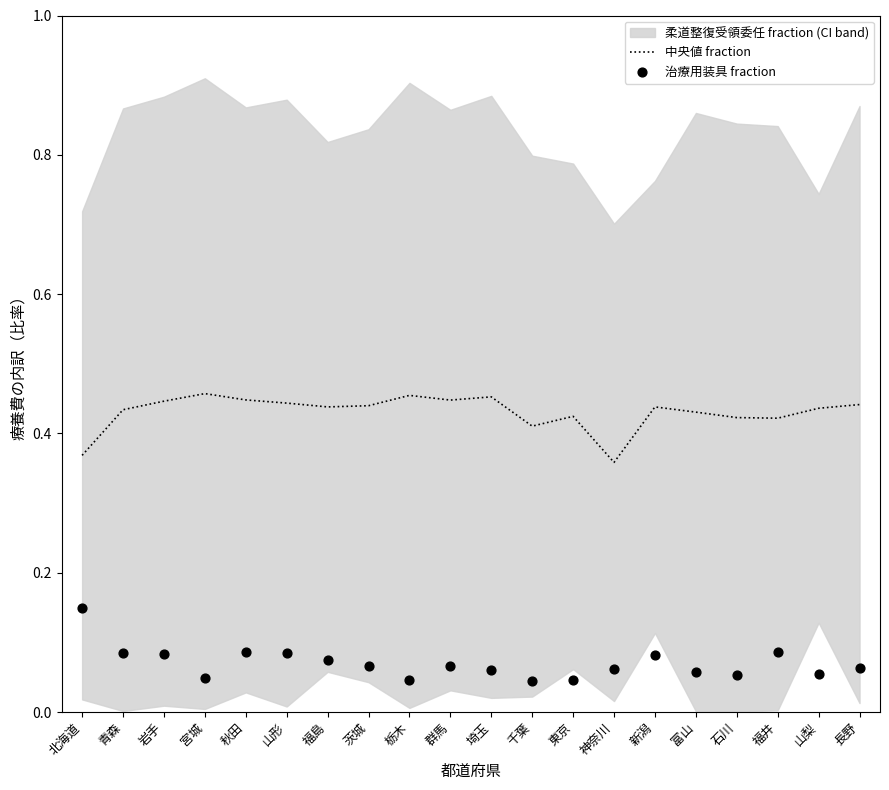

What is the total value across all series at 岩手?

0.5